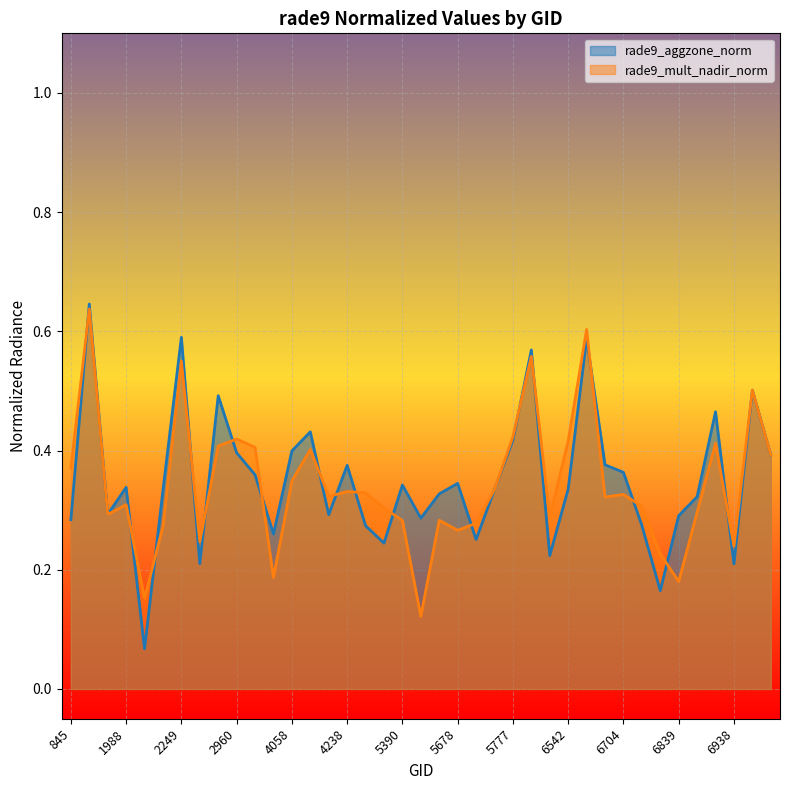

True or false: rade9_aggzone_norm has more than 1 points higher than both neighbors.

True